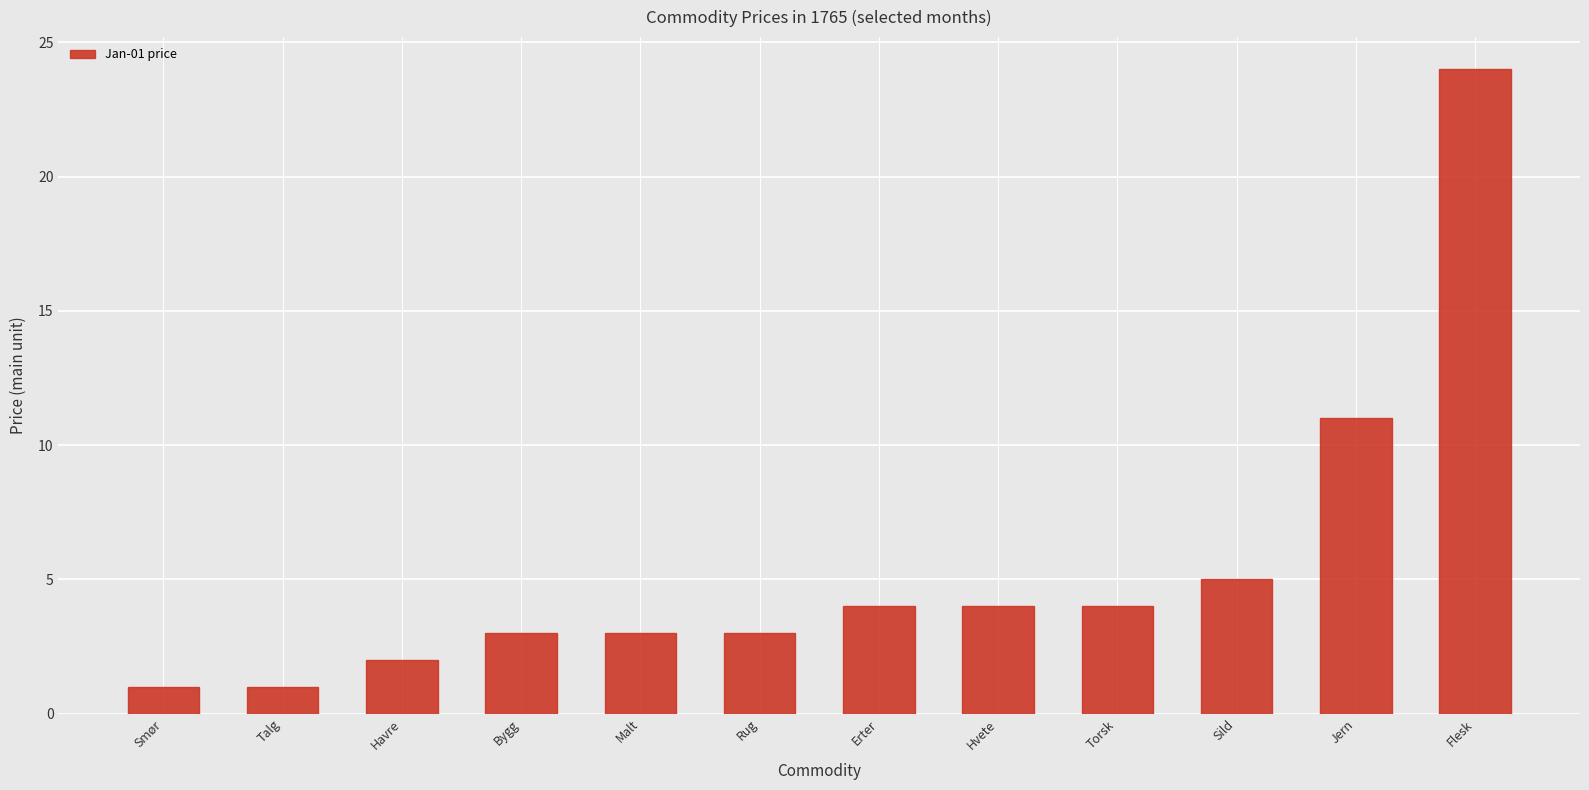

What is the average value?

5